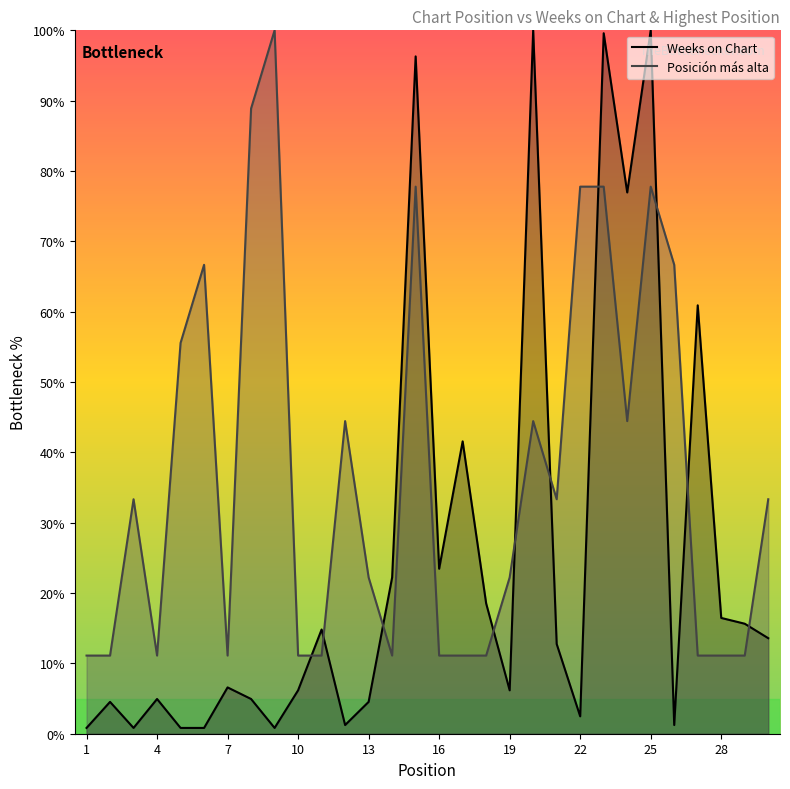

Which series ends up on top after the final intersection of Posición más alta and Weeks on Chart?

Posición más alta